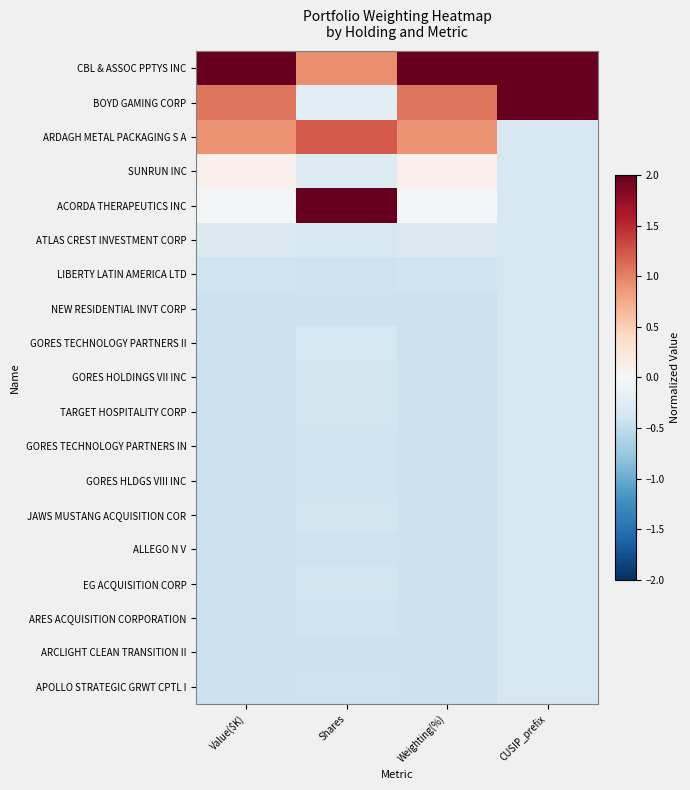

Reading left to right, extract all data points from this chart.

CBL & ASSOC PPTYS INC: Value($K)=3.8	Shares=0.9	Weighting(%)=3.8	CUSIP_prefix=3.2
BOYD GAMING CORP: Value($K)=1.1	Shares=-0.2	Weighting(%)=1.1	CUSIP_prefix=2.6
ARDAGH METAL PACKAGING S A: Value($K)=0.9	Shares=1.2	Weighting(%)=0.9	CUSIP_prefix=-0.3
SUNRUN INC: Value($K)=0.1	Shares=-0.3	Weighting(%)=0.1	CUSIP_prefix=-0.3
ACORDA THERAPEUTICS INC: Value($K)=-0.0	Shares=3.8	Weighting(%)=-0.0	CUSIP_prefix=-0.3
ATLAS CREST INVESTMENT CORP: Value($K)=-0.3	Shares=-0.3	Weighting(%)=-0.3	CUSIP_prefix=-0.3
LIBERTY LATIN AMERICA LTD: Value($K)=-0.4	Shares=-0.4	Weighting(%)=-0.4	CUSIP_prefix=-0.3
NEW RESIDENTIAL INVT CORP: Value($K)=-0.4	Shares=-0.4	Weighting(%)=-0.4	CUSIP_prefix=-0.3
GORES TECHNOLOGY PARTNERS II: Value($K)=-0.4	Shares=-0.3	Weighting(%)=-0.4	CUSIP_prefix=-0.3
GORES HOLDINGS VII INC: Value($K)=-0.4	Shares=-0.4	Weighting(%)=-0.4	CUSIP_prefix=-0.3
TARGET HOSPITALITY CORP: Value($K)=-0.4	Shares=-0.4	Weighting(%)=-0.4	CUSIP_prefix=-0.3
GORES TECHNOLOGY PARTNERS IN: Value($K)=-0.4	Shares=-0.4	Weighting(%)=-0.4	CUSIP_prefix=-0.3
GORES HLDGS VIII INC: Value($K)=-0.4	Shares=-0.4	Weighting(%)=-0.4	CUSIP_prefix=-0.3
JAWS MUSTANG ACQUISITION COR: Value($K)=-0.4	Shares=-0.4	Weighting(%)=-0.4	CUSIP_prefix=-0.3
ALLEGO N V: Value($K)=-0.4	Shares=-0.4	Weighting(%)=-0.4	CUSIP_prefix=-0.3
EG ACQUISITION CORP: Value($K)=-0.4	Shares=-0.4	Weighting(%)=-0.4	CUSIP_prefix=-0.3
ARES ACQUISITION CORPORATION: Value($K)=-0.4	Shares=-0.4	Weighting(%)=-0.4	CUSIP_prefix=-0.3
ARCLIGHT CLEAN TRANSITION II: Value($K)=-0.4	Shares=-0.4	Weighting(%)=-0.4	CUSIP_prefix=-0.3
APOLLO STRATEGIC GRWT CPTL I: Value($K)=-0.4	Shares=-0.4	Weighting(%)=-0.4	CUSIP_prefix=-0.3